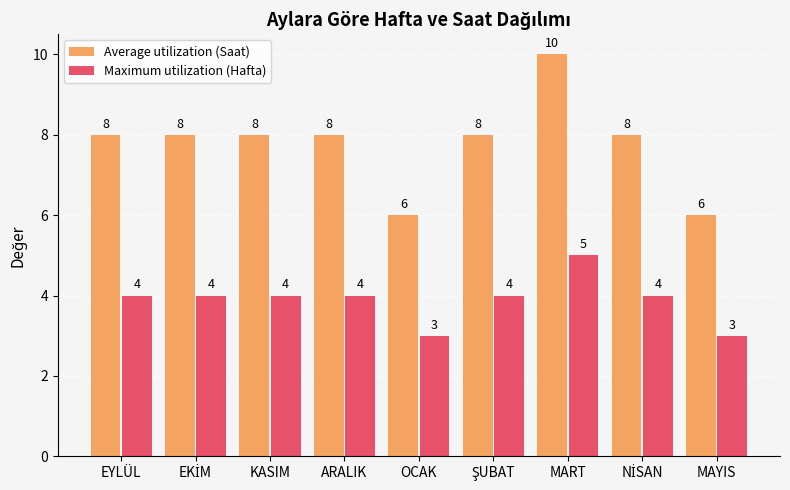

What is the total value across all series at MART?

15